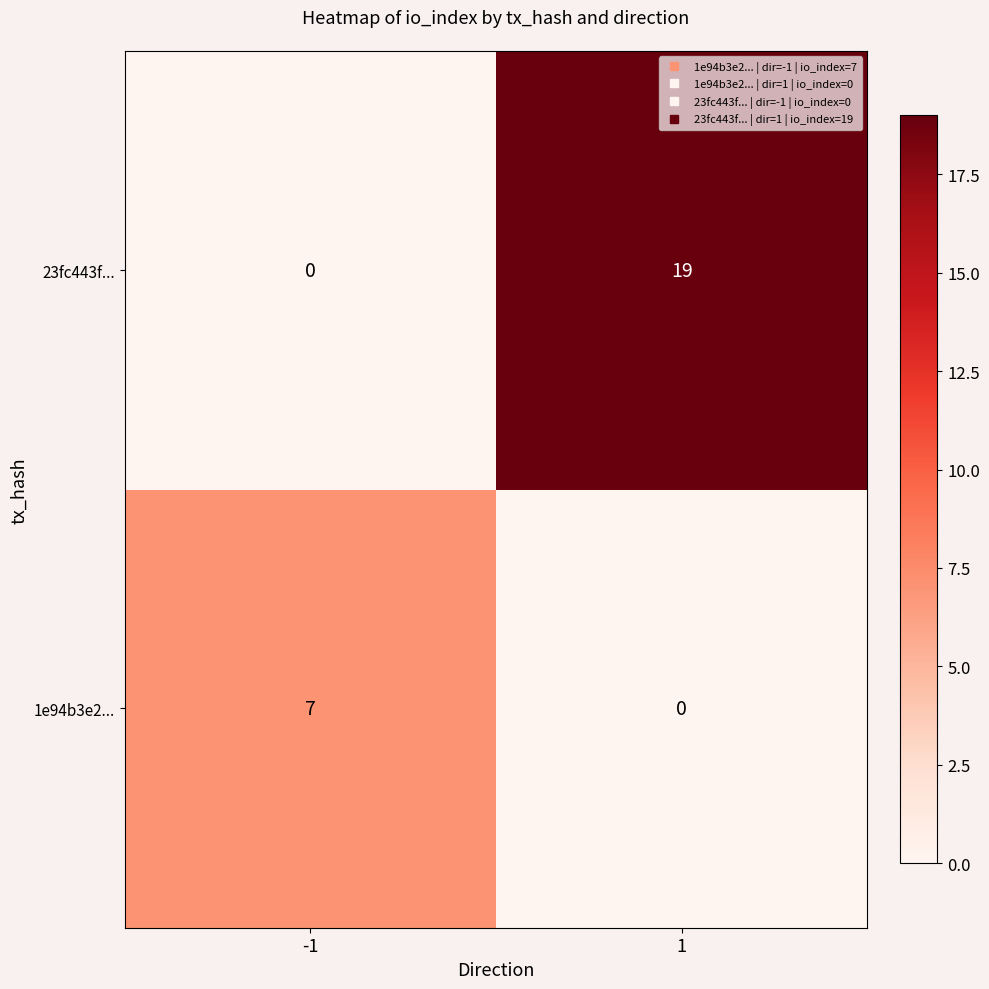

Rank the series by their maximum value, from highest to lowest.

23fc443f..., 1e94b3e2...